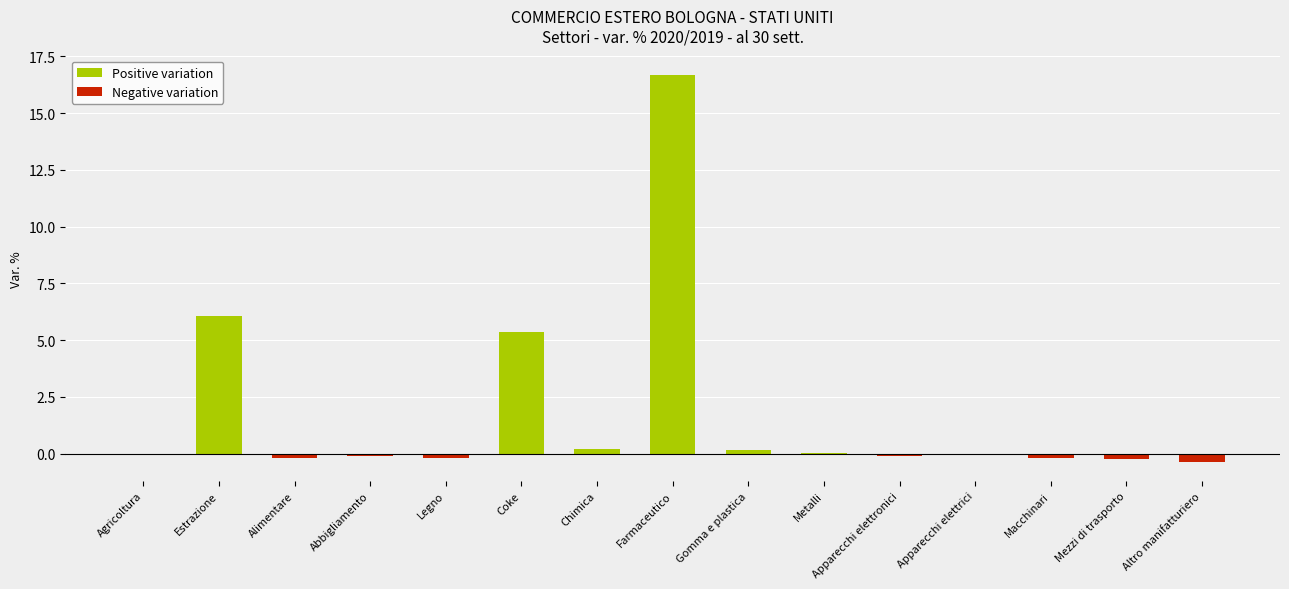

Where is the data nearest to the value 8?

Estrazione